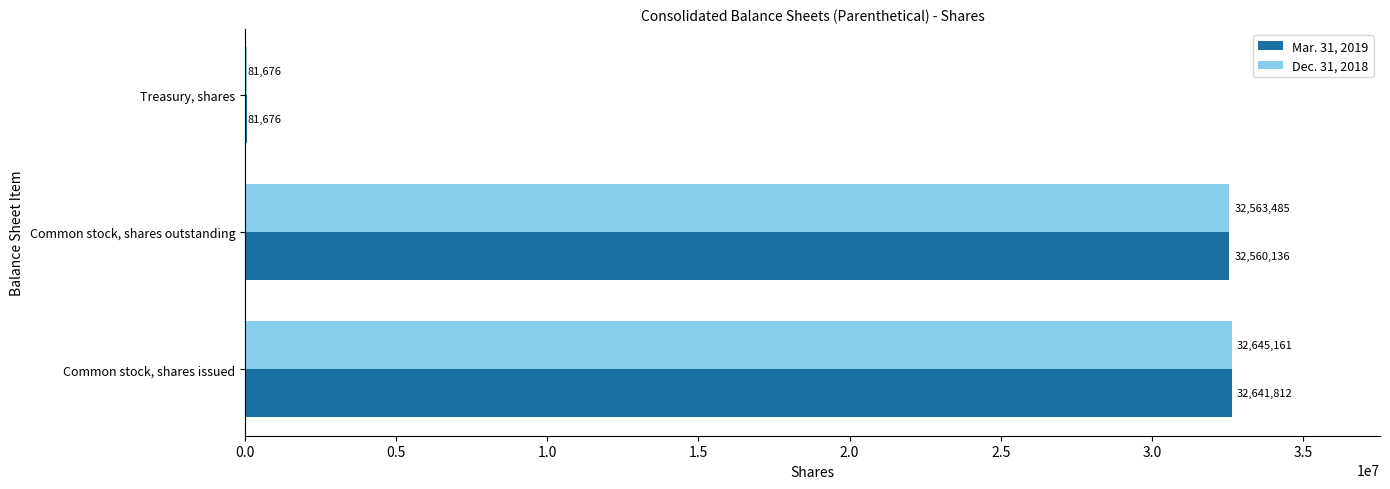

The value of Mar. 31, 2019 at Common stock, shares issued is 16726365. True or false?

False